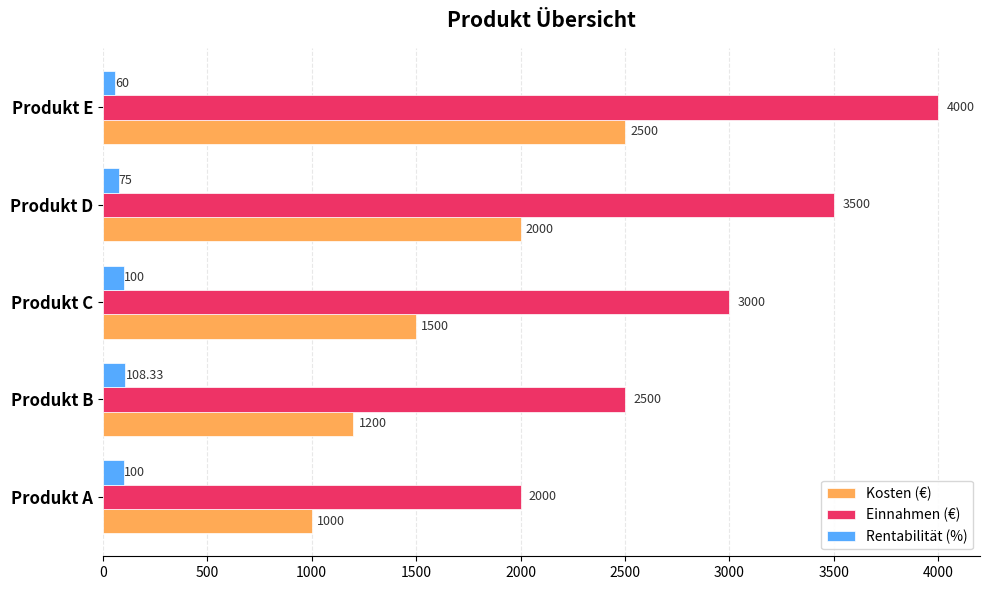

Which category has the lowest value in the Kosten (€) series?

Produkt A